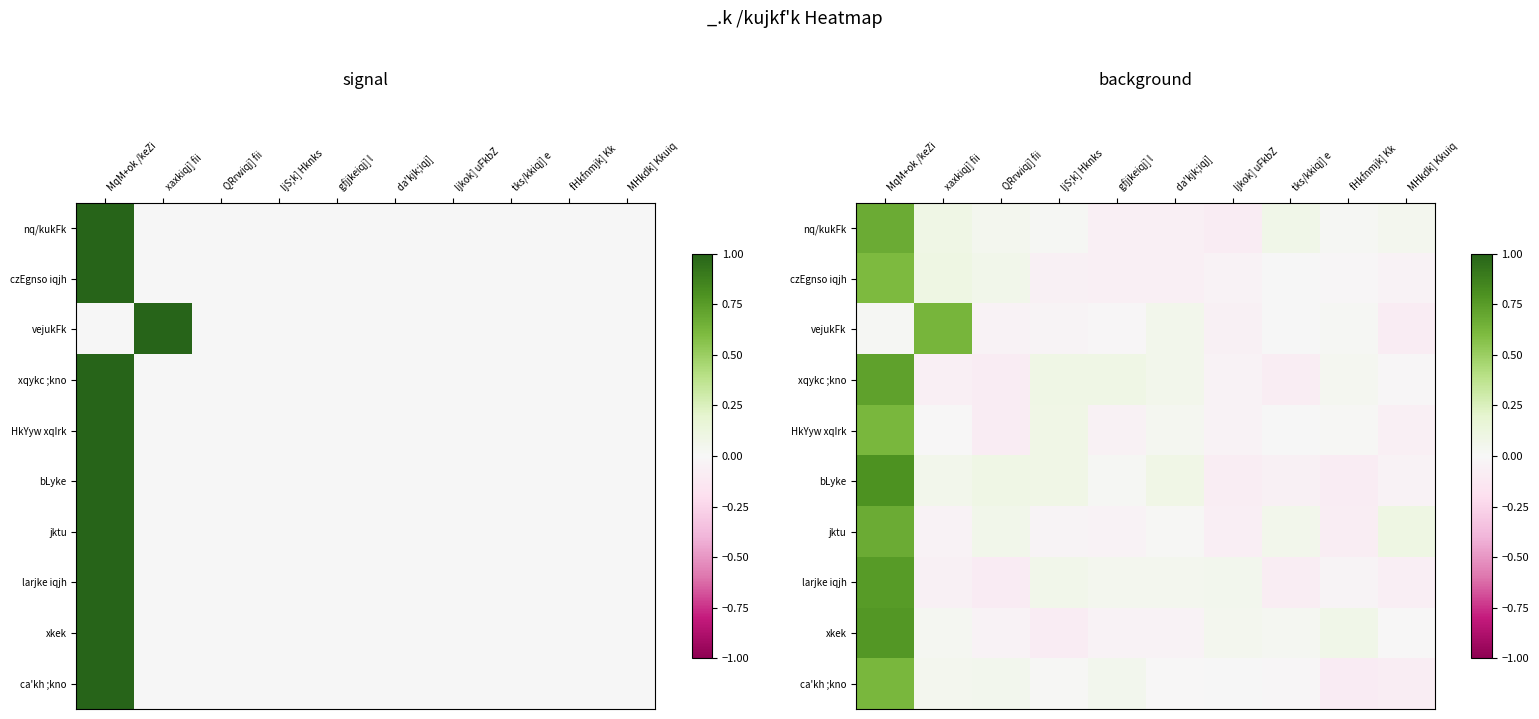

Between ljS;k] Hknks and da'kjk;iqj] , which is larger?

ljS;k] Hknks